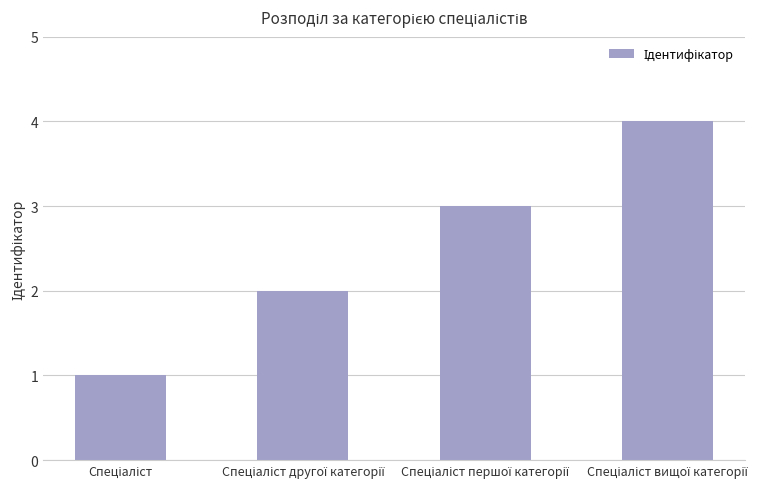

What is the maximum value shown in the chart?

4